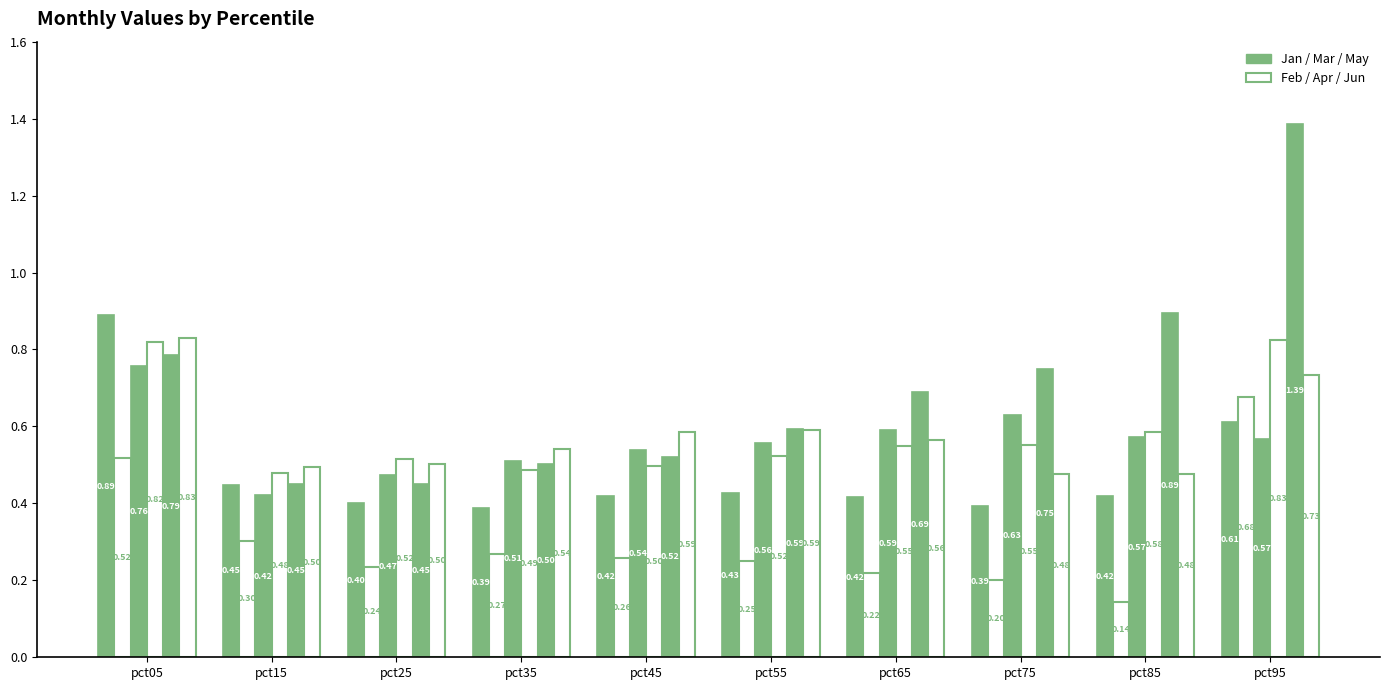

Does the chart contain stacked bars?

No